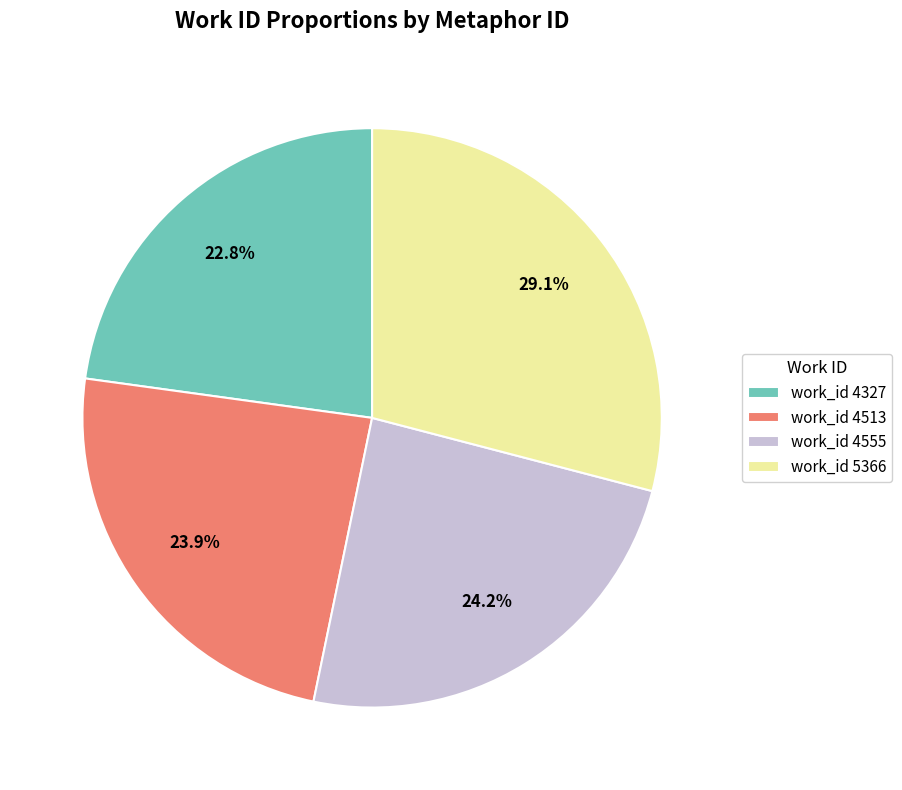

Does work_id 4513 represent more than half of the total?

No